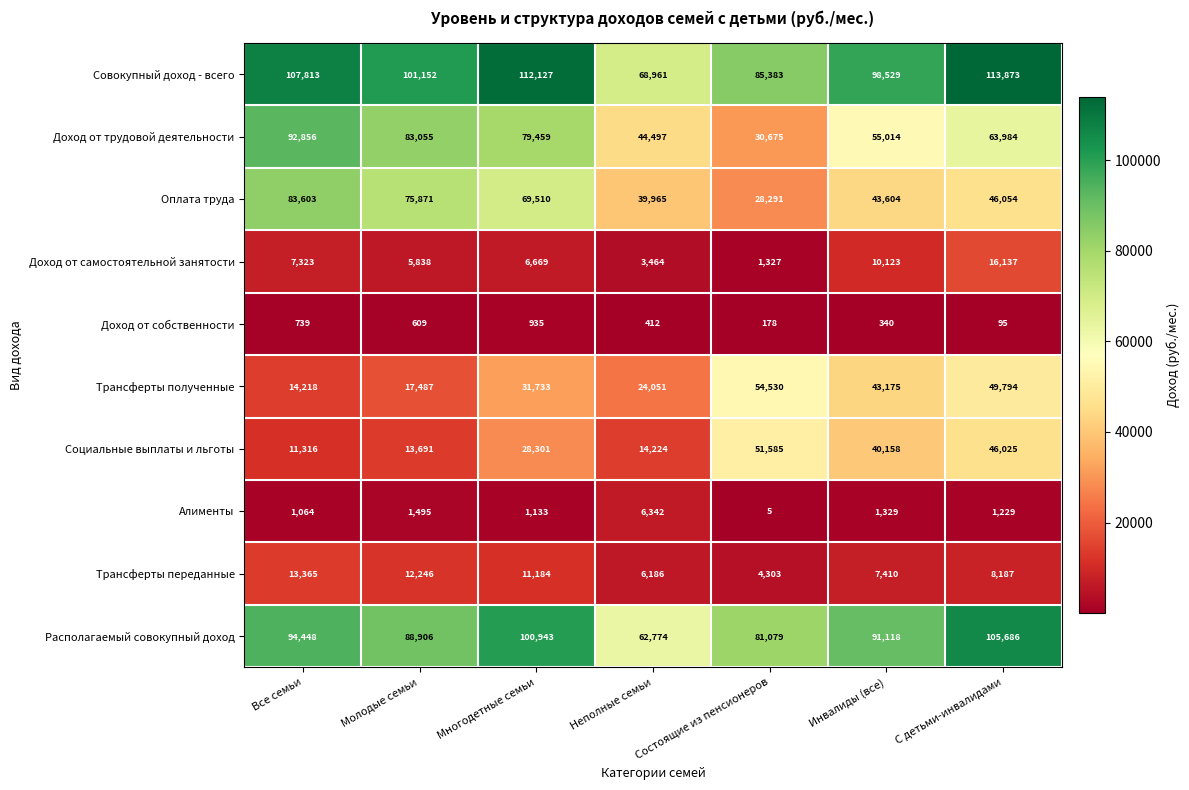

True or false: Располагаемый совокупный доход has a value of 81079 at Состоящие из пенсионеров.

True